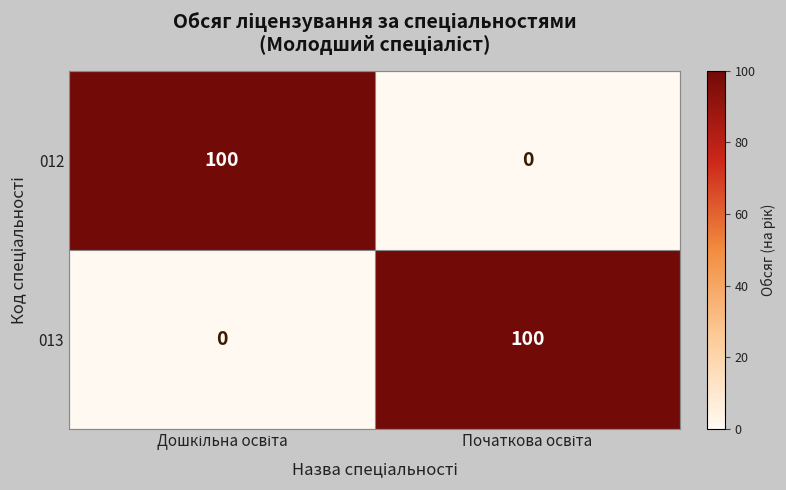

What is the sum of all 012 values?

100